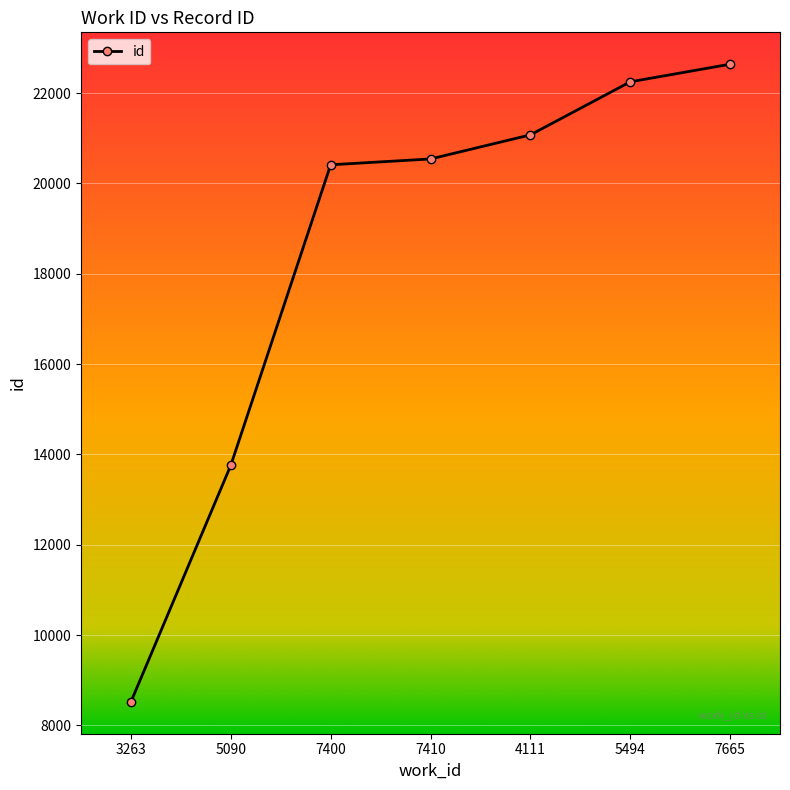

What is the difference between the values at 7410 and 7665?

2098